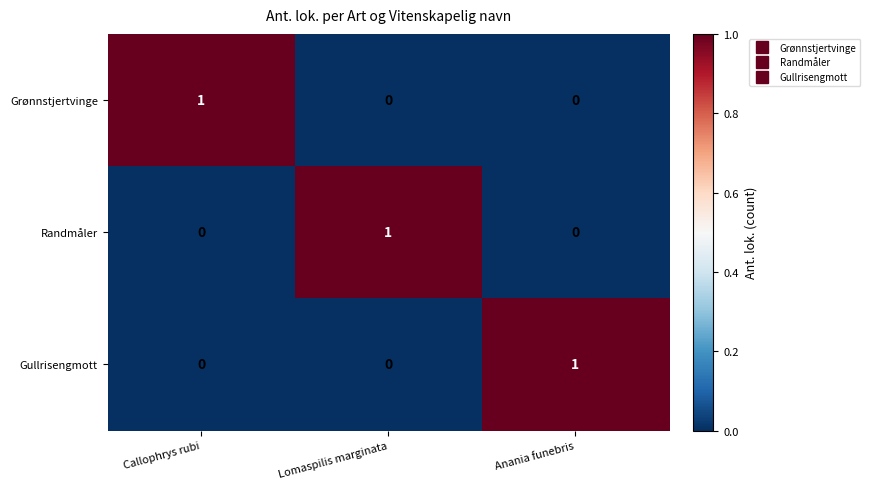

The Gullrisengmott series shows 1 at Anania funebris. True or false?

True